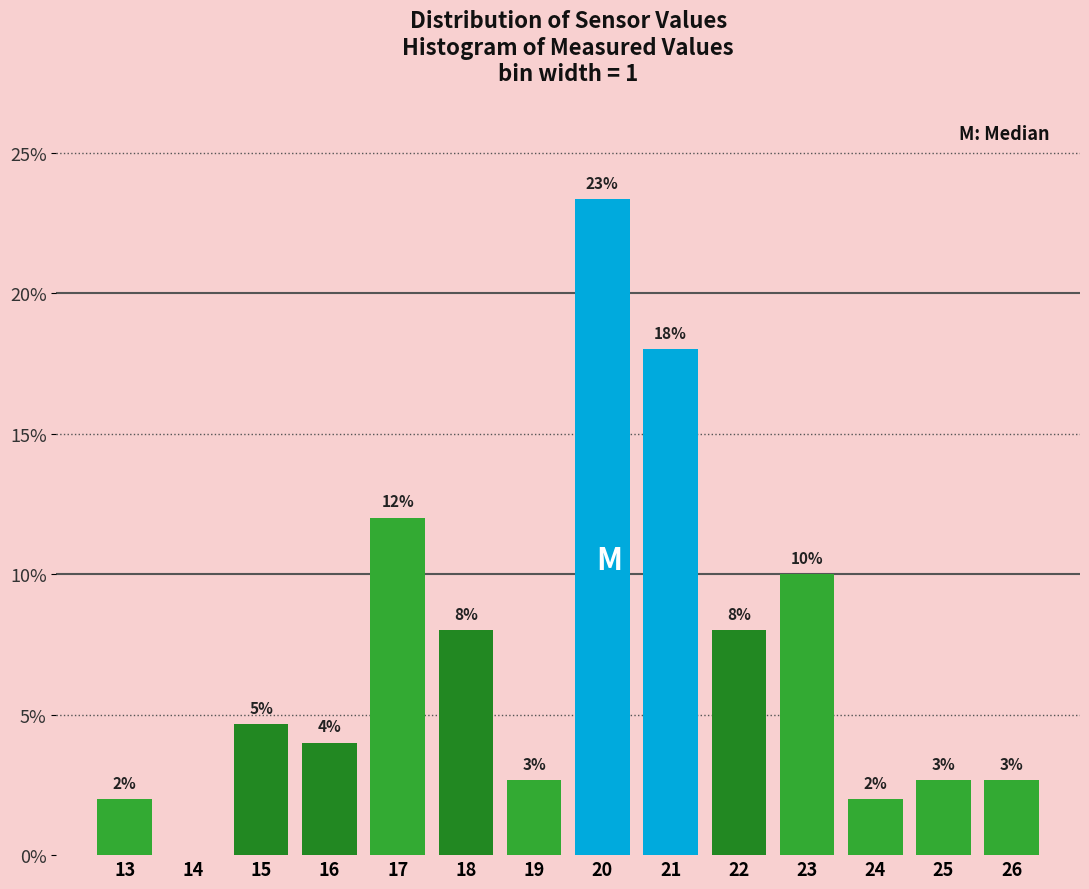

What is the maximum value shown in the chart?

23.3